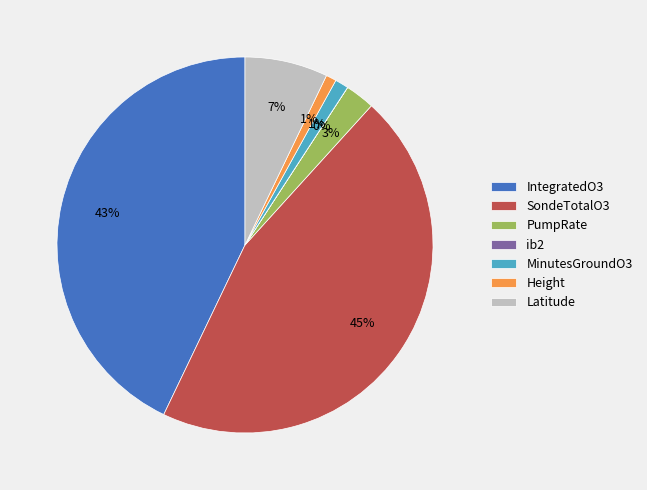

Is there a majority slice in this chart?

No